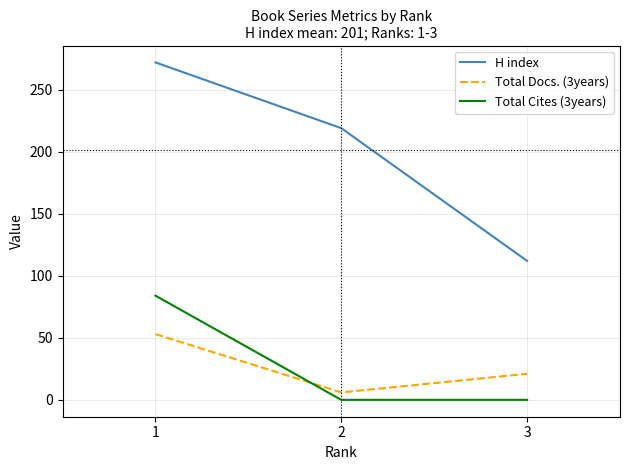

What is the greatest value displayed?

272